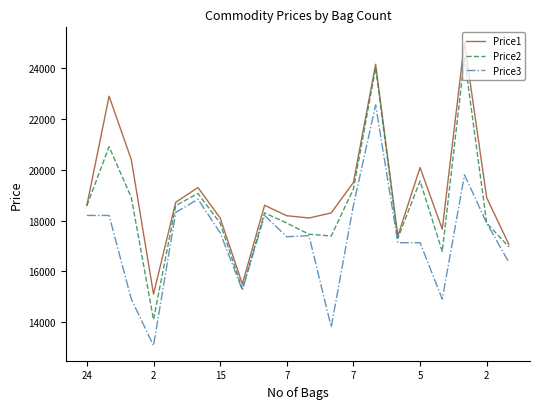

What is the greatest value displayed?

25019